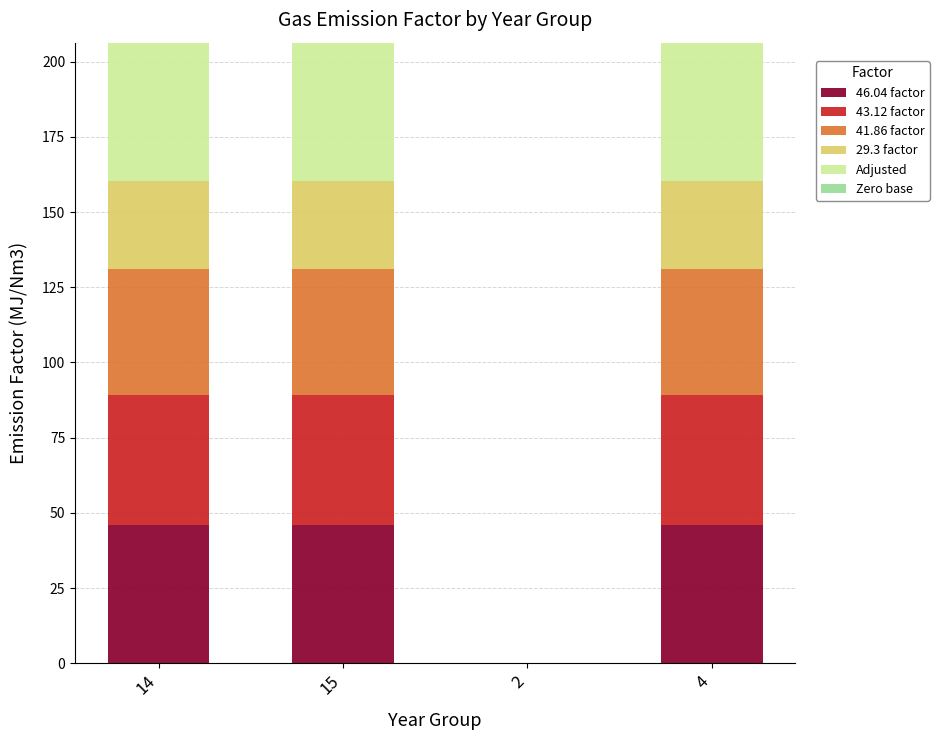

What is the total value across all series at 4?

206.4